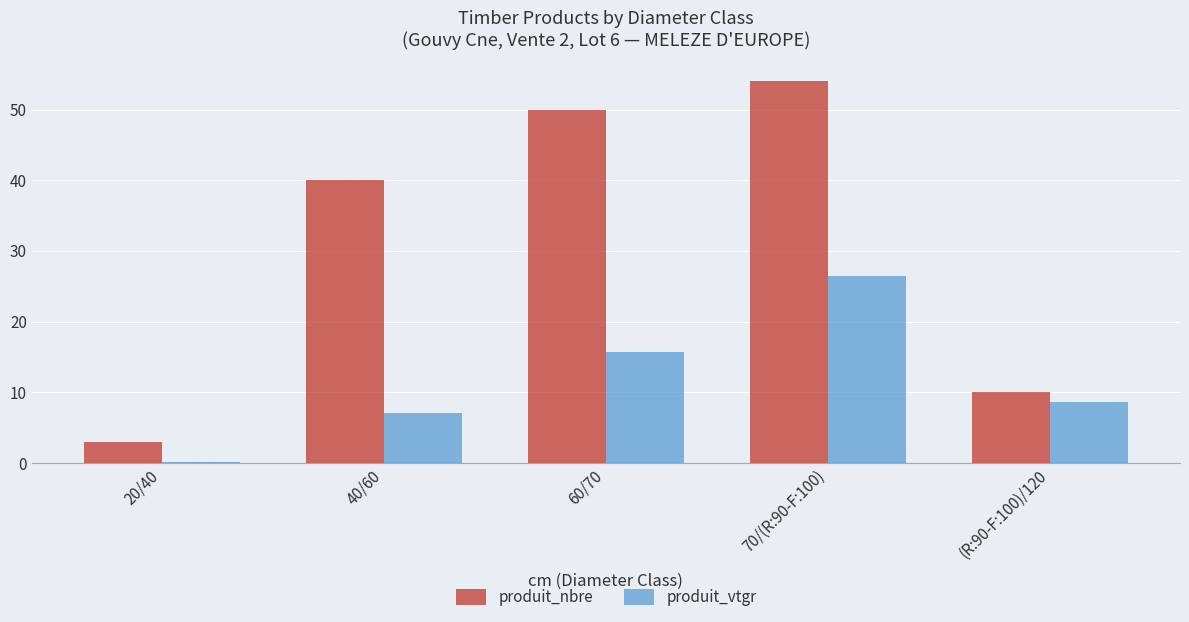

Where does the produit_vtgr series first go above 8?

60/70